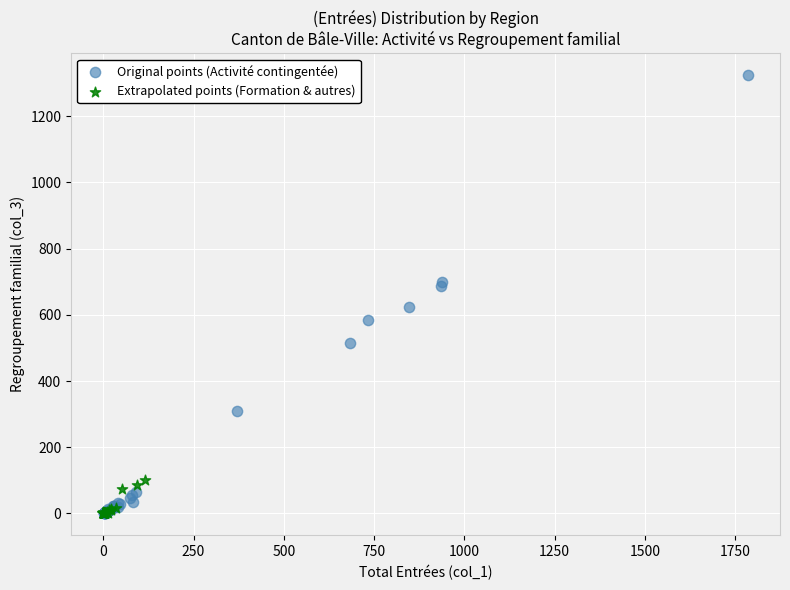

Which series has the largest Y range (max minus min)?

Original points (Activité contingentée)